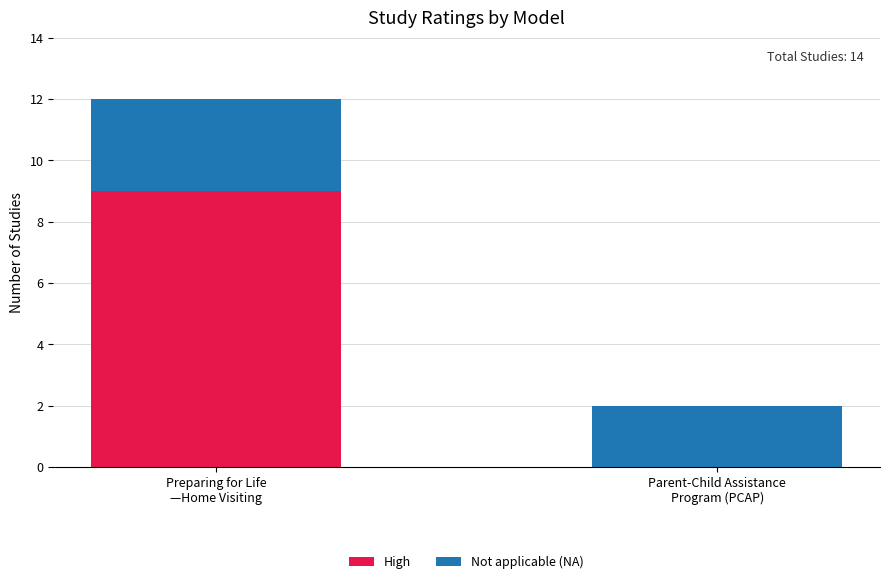

How many values in High are above zero?

1